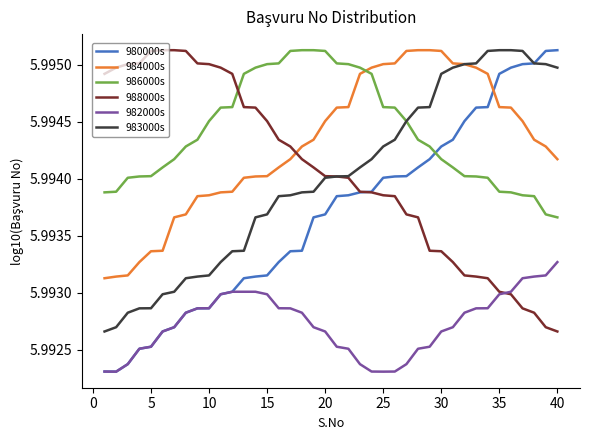

What is the sum of all 986000s values?

239.8